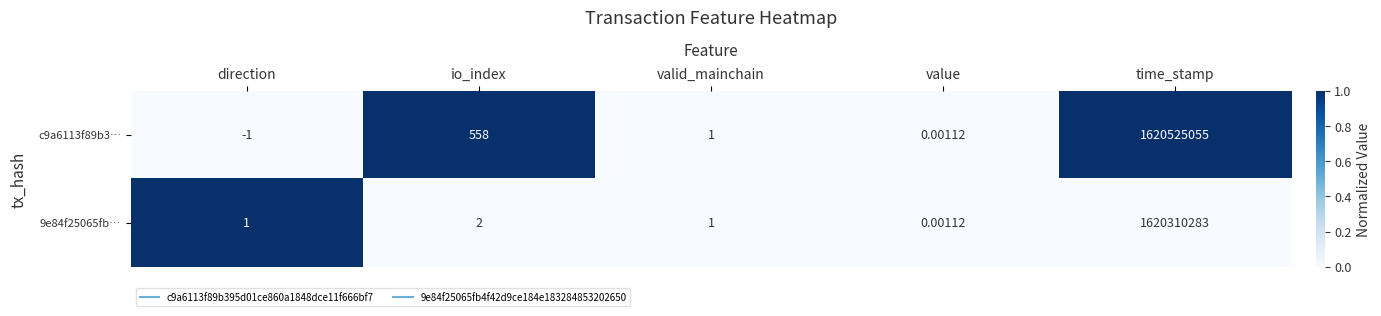

Which series has the largest total across all categories?

c9a6113f89b3…